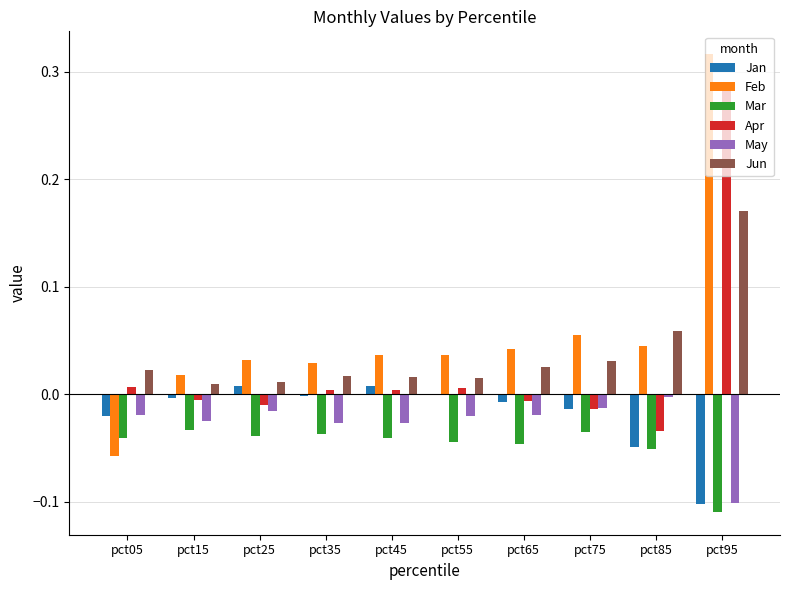

Which series has the largest total across all categories?

Feb